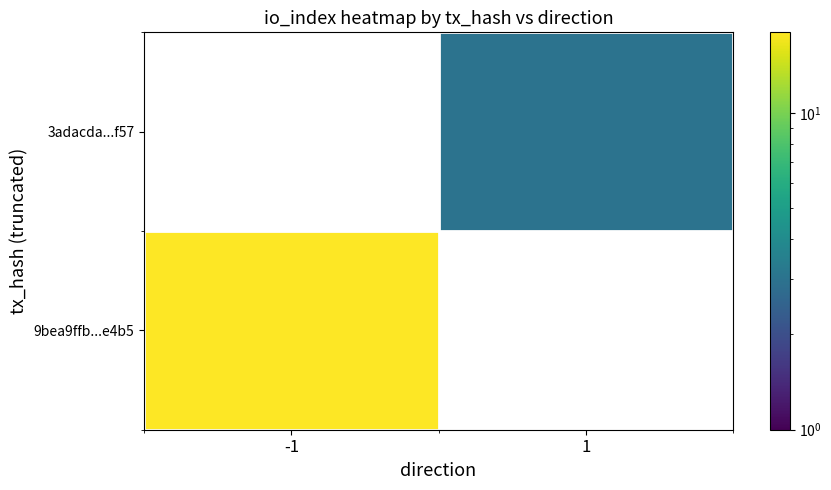

At which label does 9bea9ffb...e4b5 reach its peak?

-1